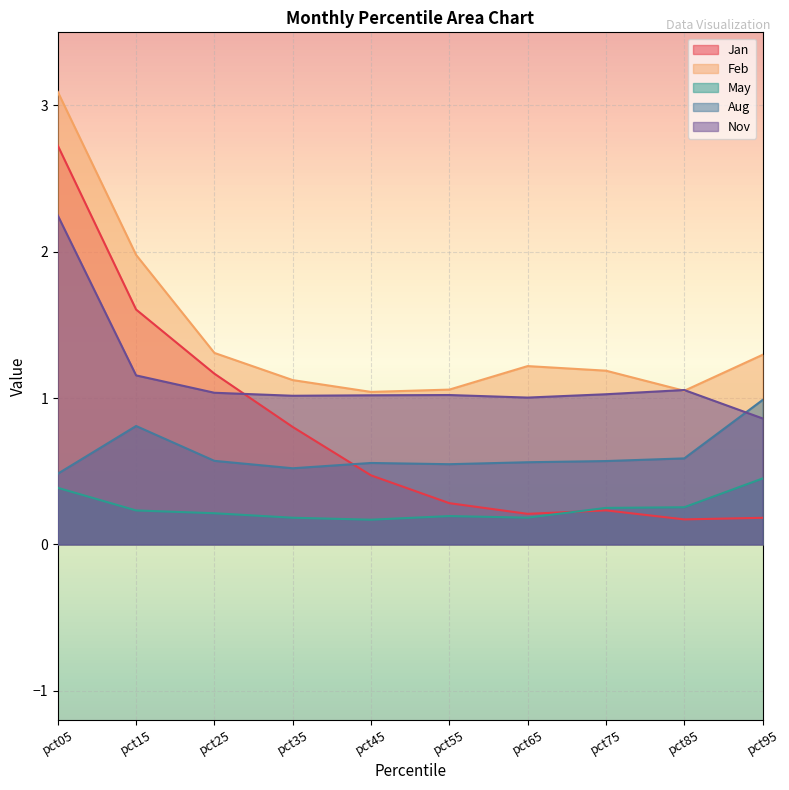

The Aug series shows 0.6 at pct45. True or false?

True